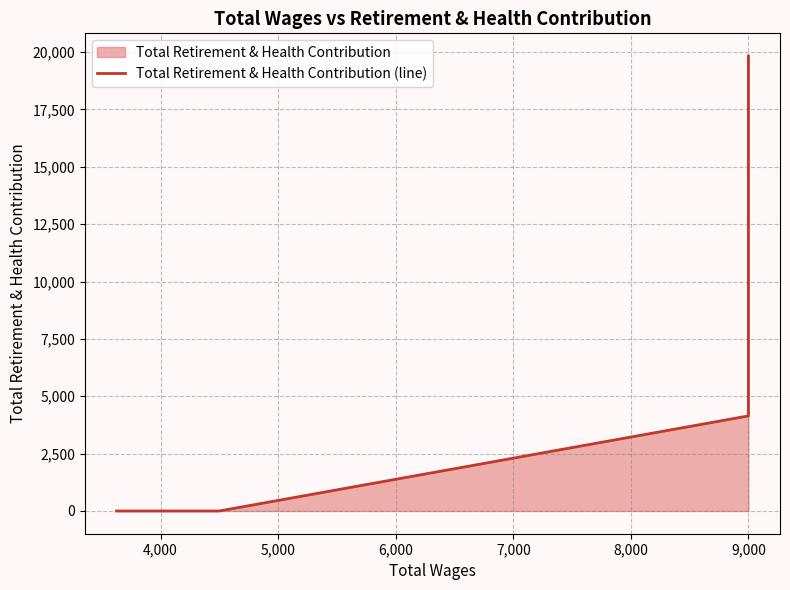

The value at 4,000 is 7108. True or false?

False